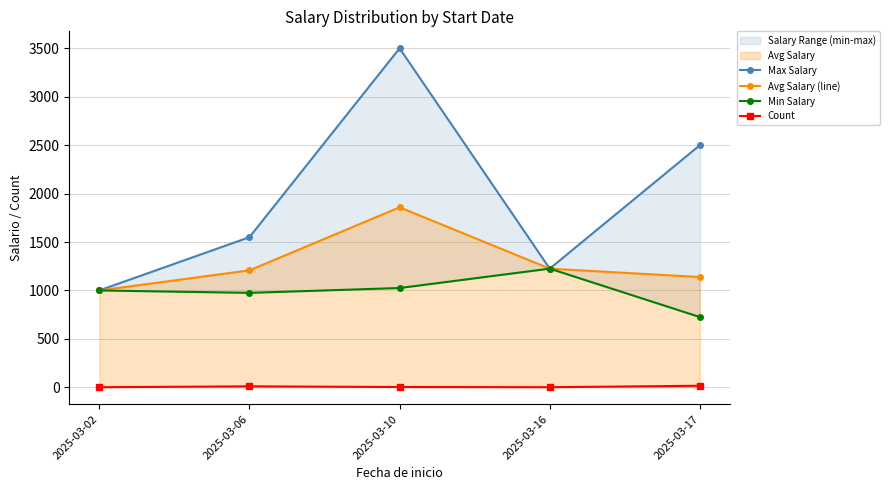

True or false: Avg Salary (line) and Count intersect in this chart.

False